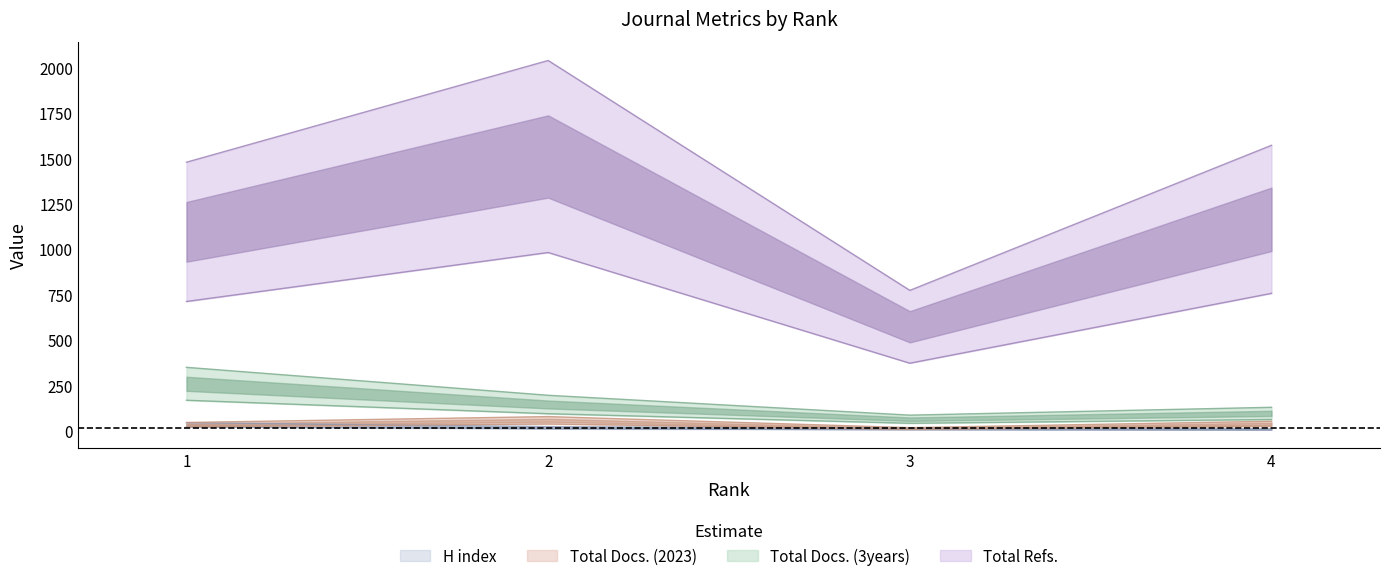

What is the difference between the highest and lowest values at 4?

746.5